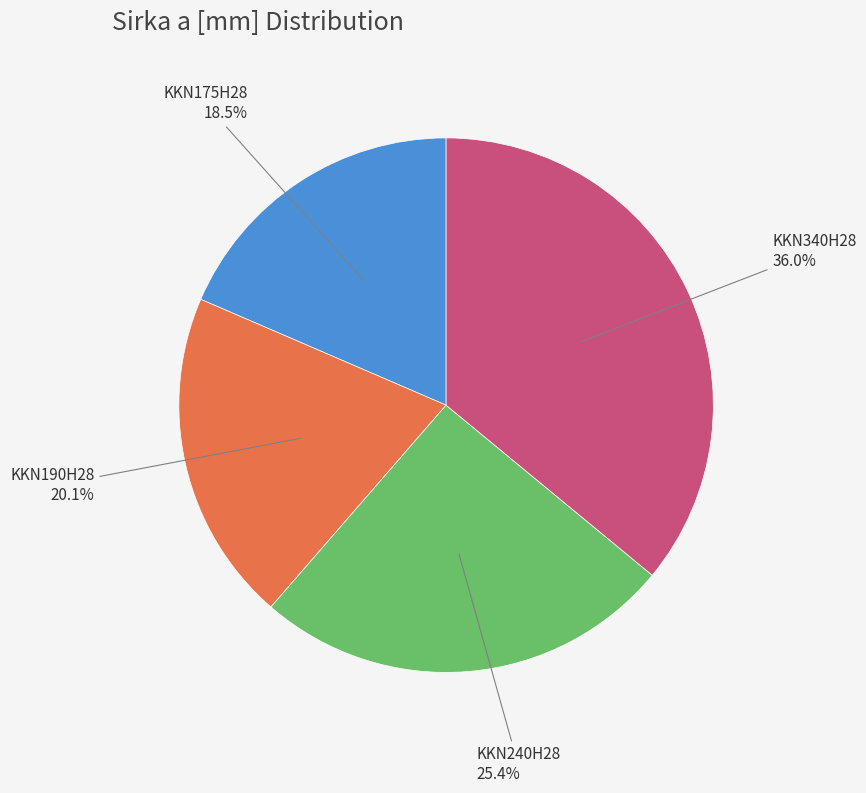

Does any single category account for the majority?

No